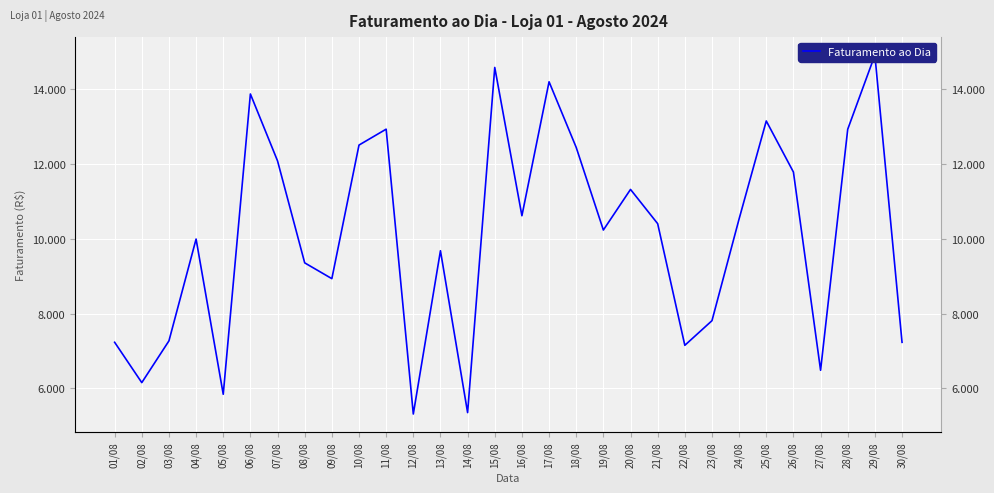

The chart shows a value of 9356 at 08/08. True or false?

True